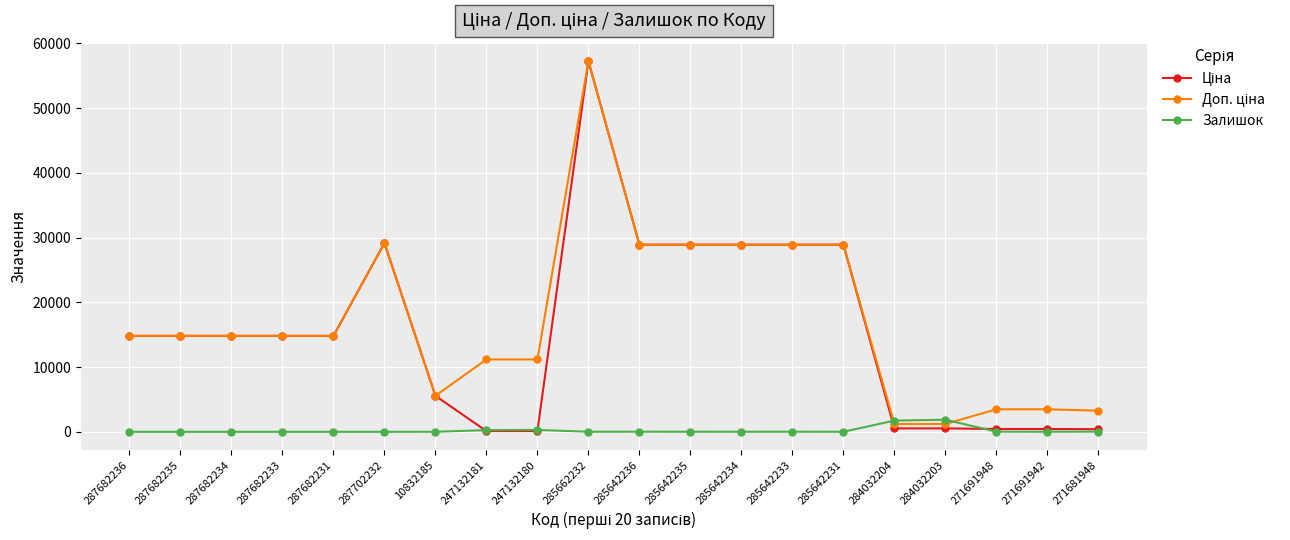

At which label does Залишок first exceed 13?

247132181